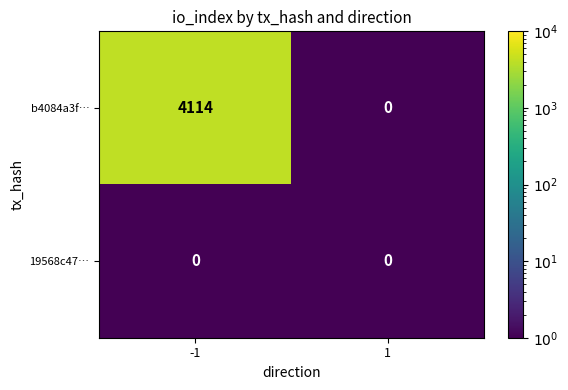

What is the average value of the b4084a3f… series?

2057